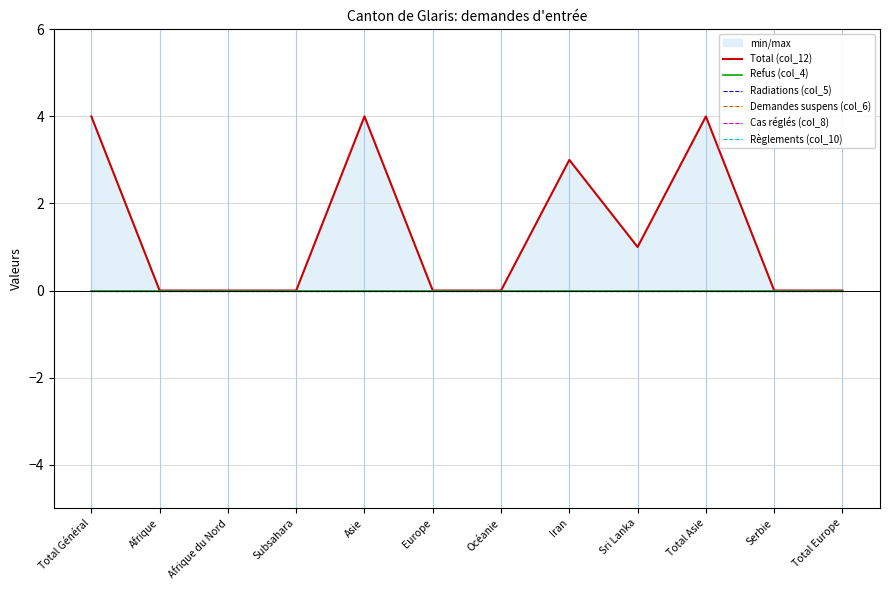

True or false: Radiations (col_5) and Demandes suspens (col_6) cross at least once.

False